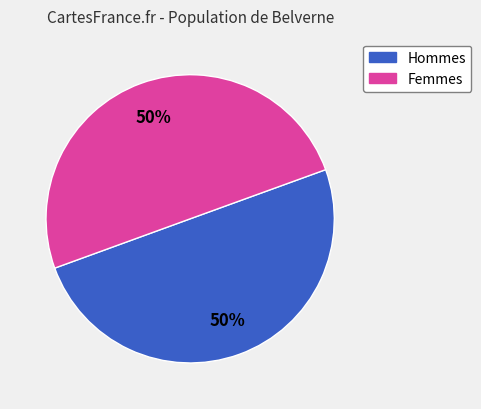

To the nearest percent, what is the average slice percentage?

50%